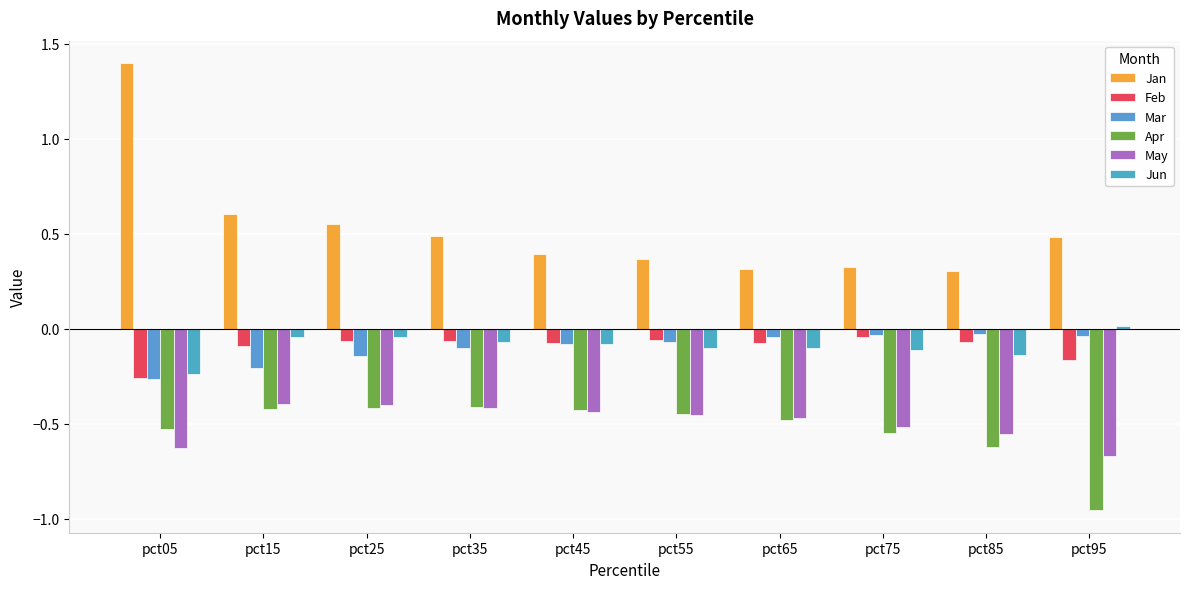

Are the bars grouped side by side (vs. stacked)?

Yes